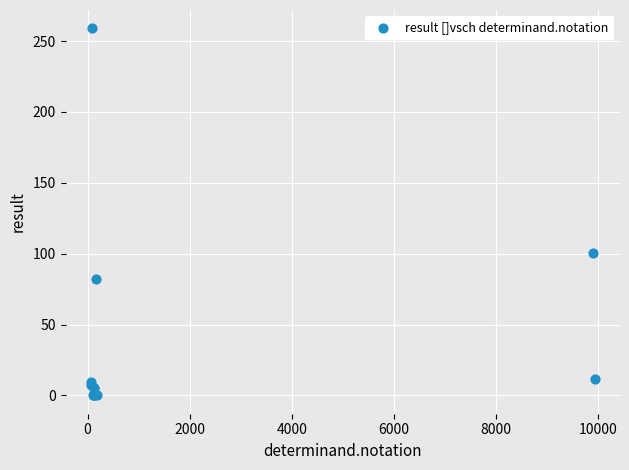

What Y value in the scatter plot is closest to 129?

100.2